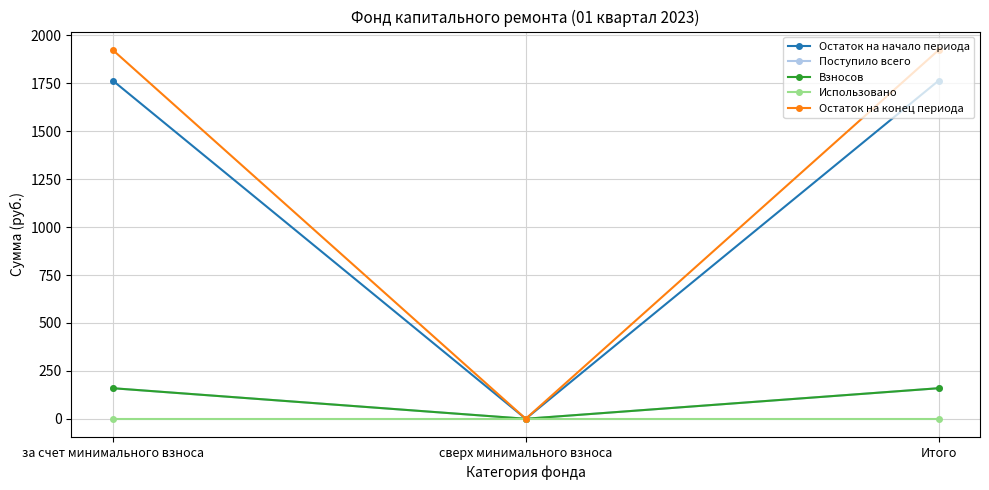

Where is Остаток на начало периода nearest to the value 882?

сверх минимального взноса